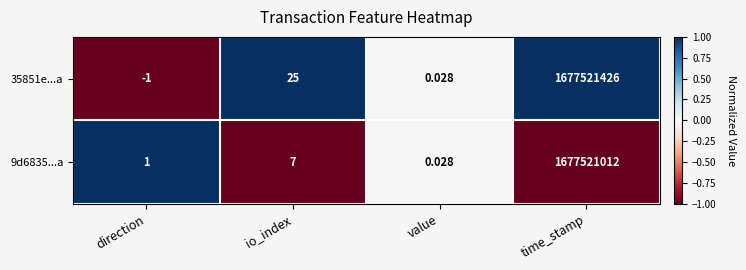

Rank the categories by 35851e...a value from lowest to highest.

direction, value, io_index, time_stamp